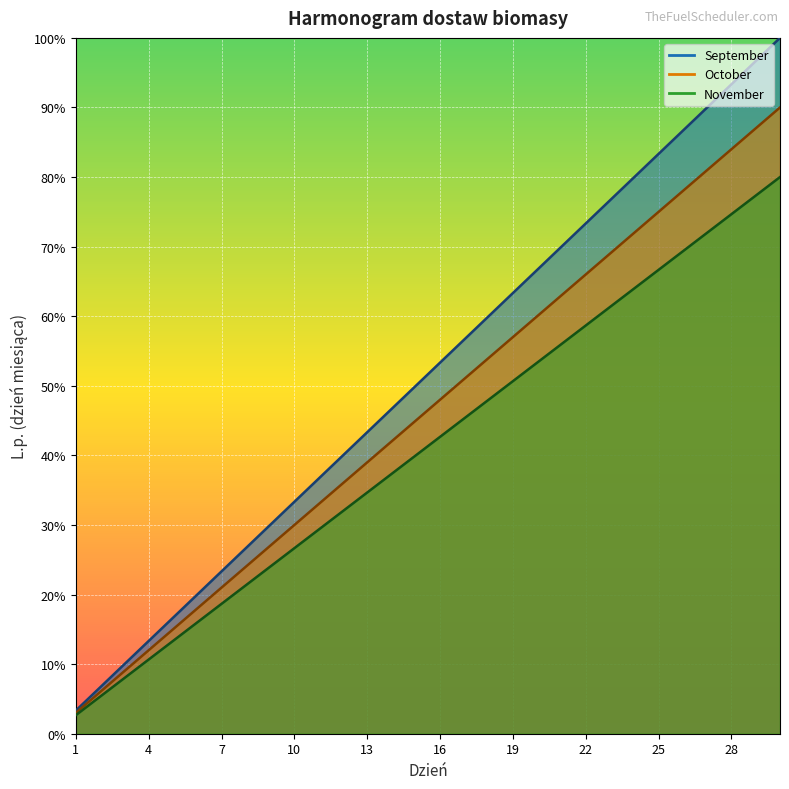

Between 14 and 27, which is larger?

27